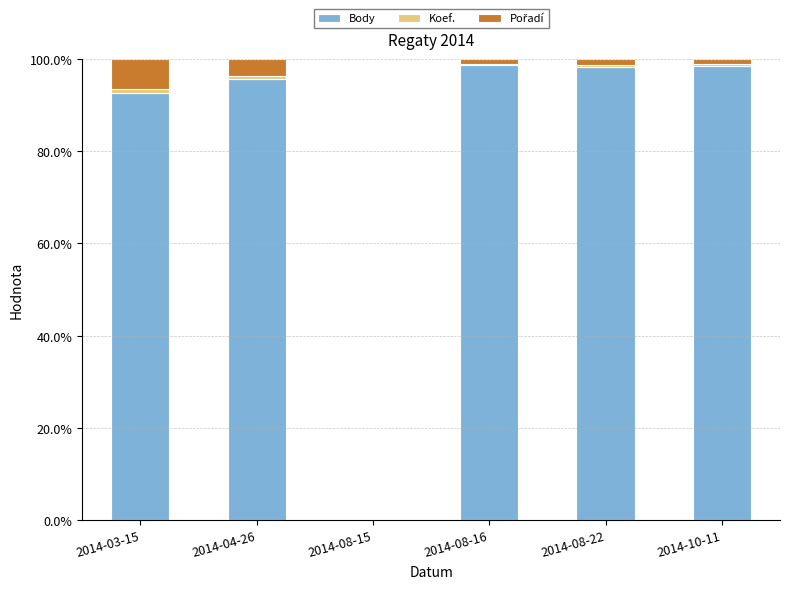

What is the maximum value for Body?

98.6